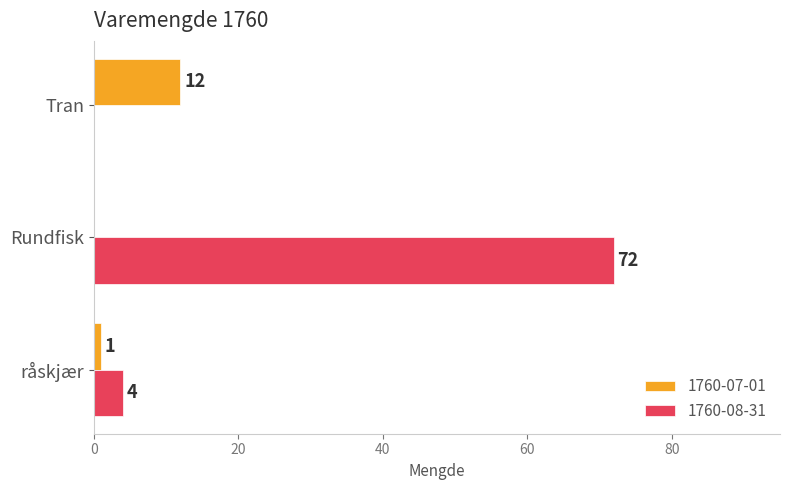

What is the greatest value displayed?

72